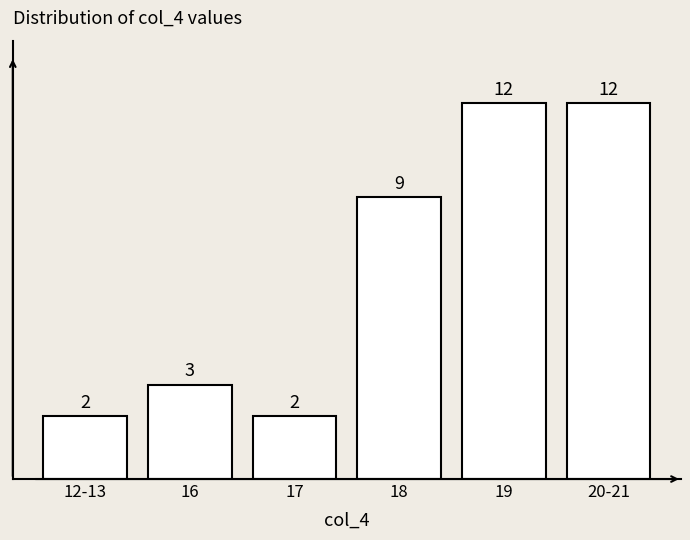

Reading left to right, extract all data points from this chart.

2	3	2	9	12	12